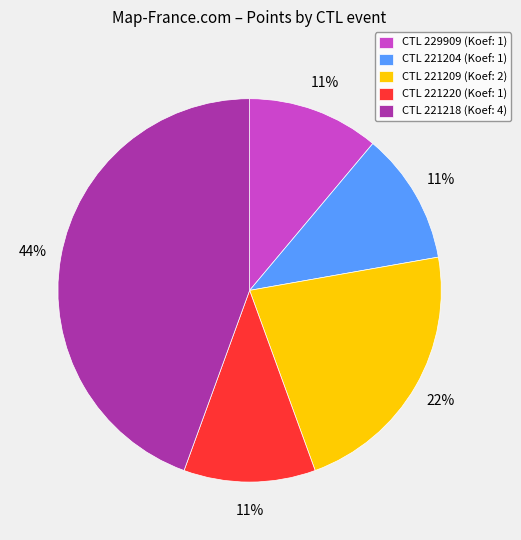

Is it true that CTL 221218 (Koef: 4) is 44% of the pie?

True